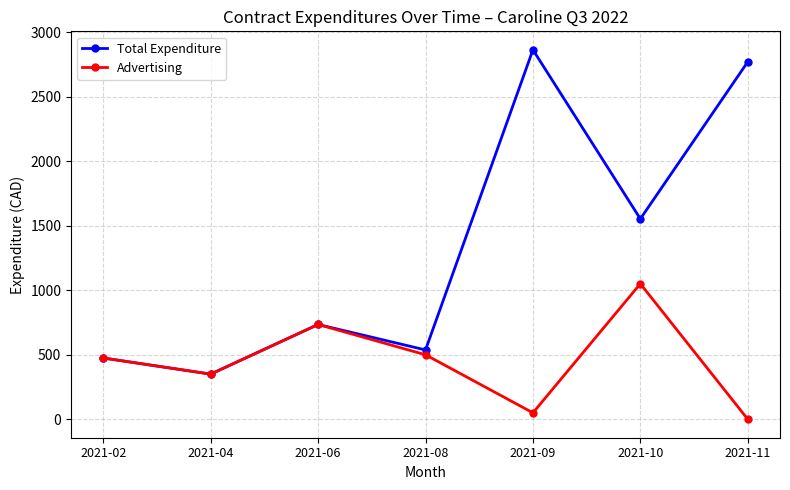

At which category does the chart reach its minimum across all series?

2021-11